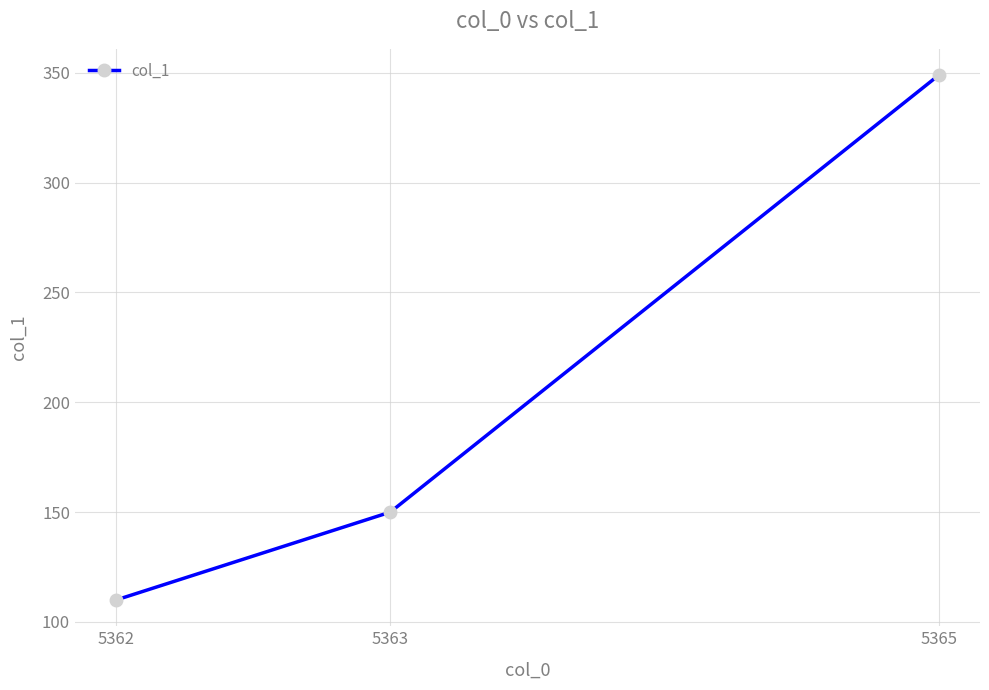

What is the greatest value displayed?

348.9